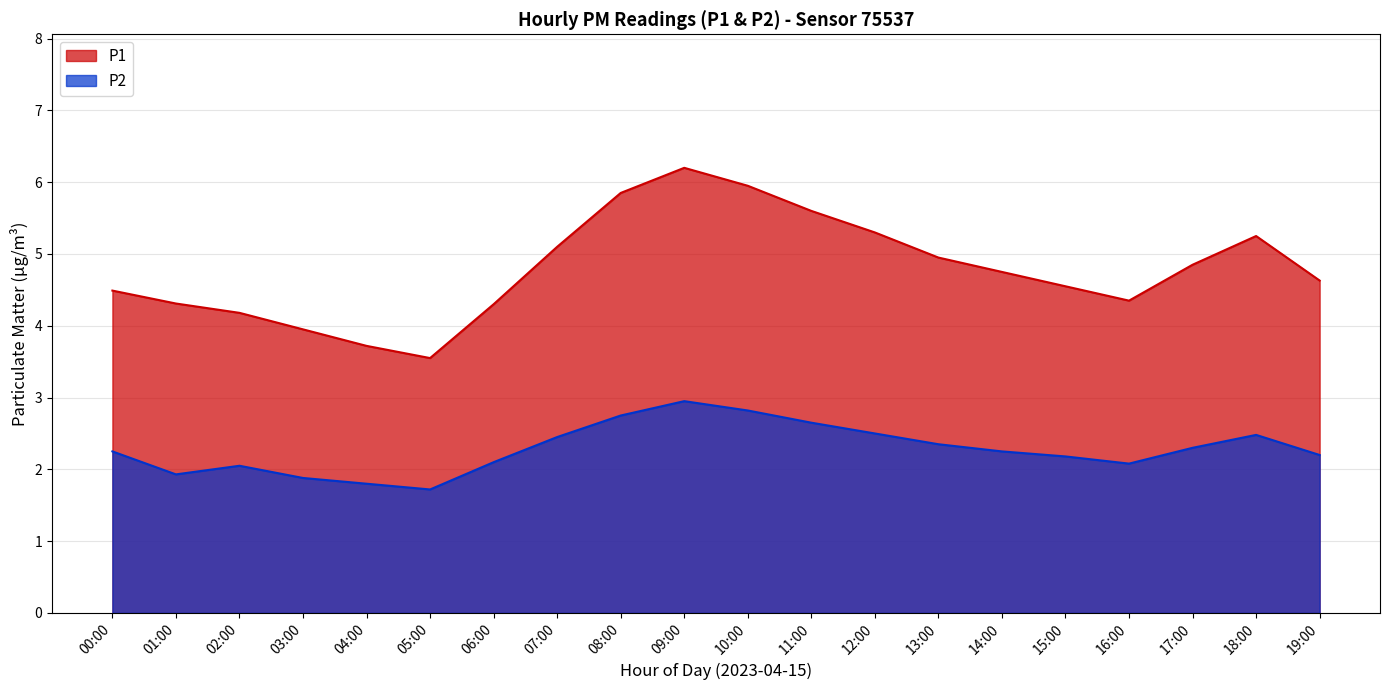

Which series has the largest range (max minus min)?

P1